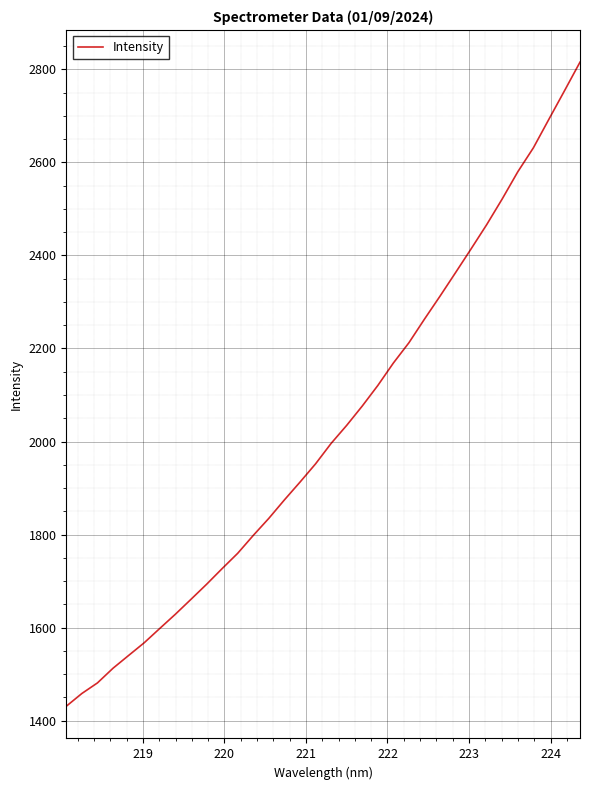

What is the difference between the maximum and minimum values?

1384.1